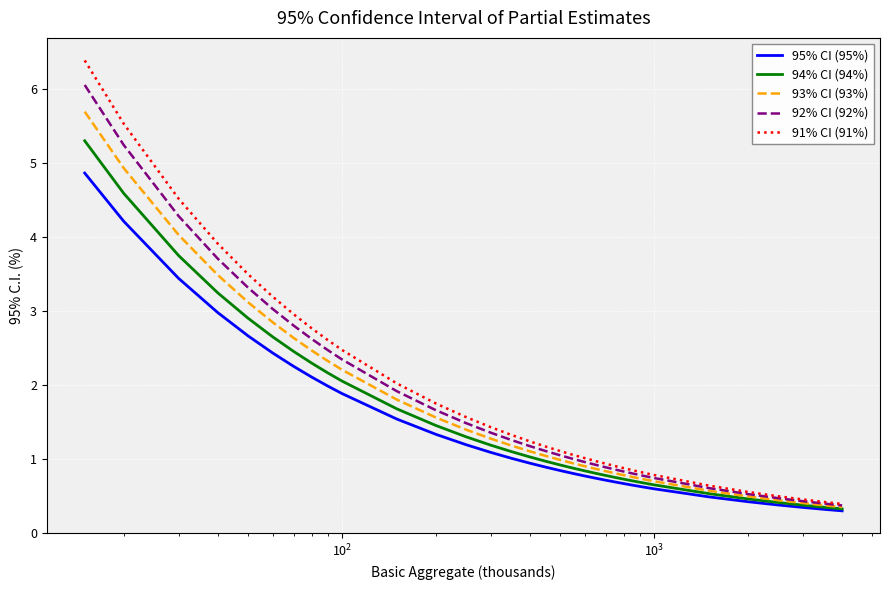

How many lines are shown in the chart?

5